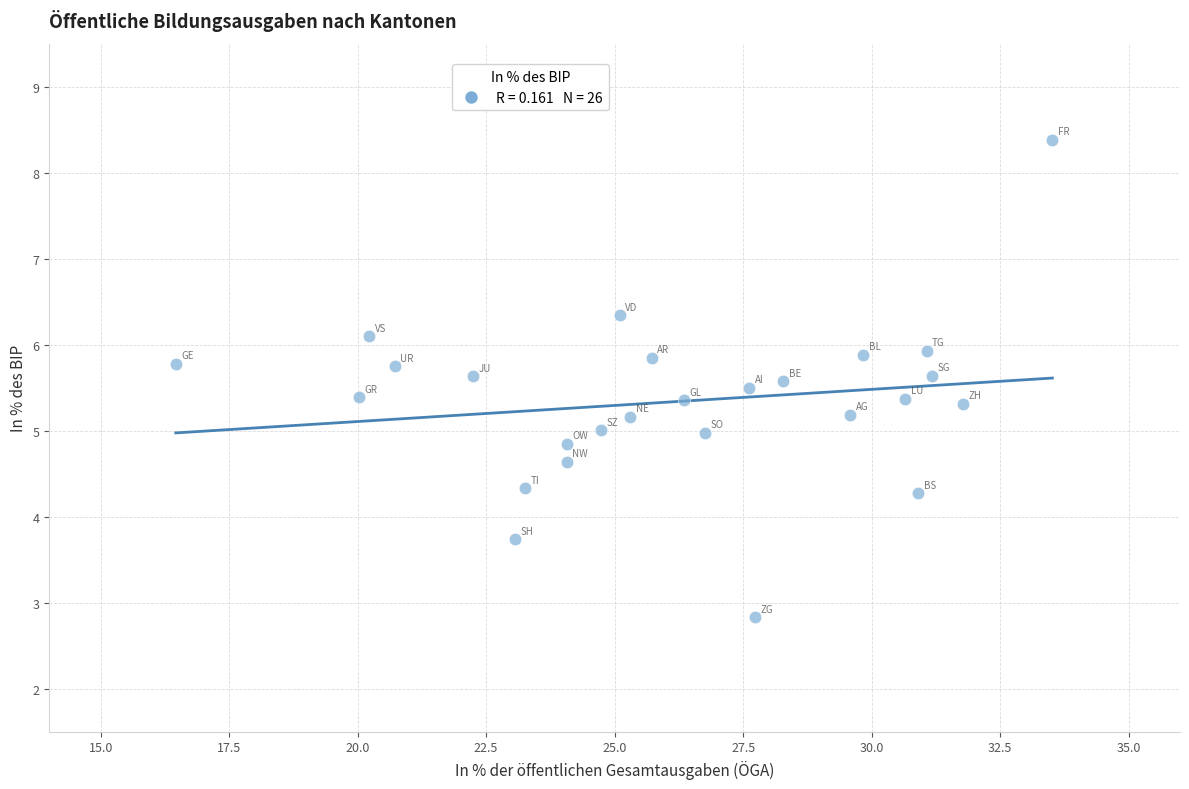

What is the range of Y values (max minus min)?

5.5